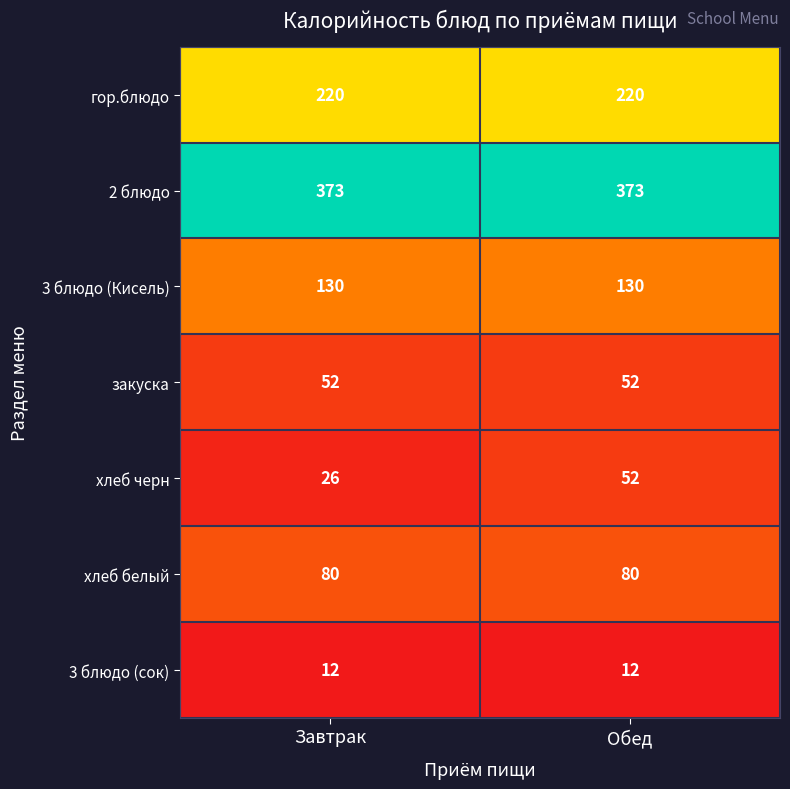

True or false: гор.блюдо has a value of 311 at Завтрак.

False